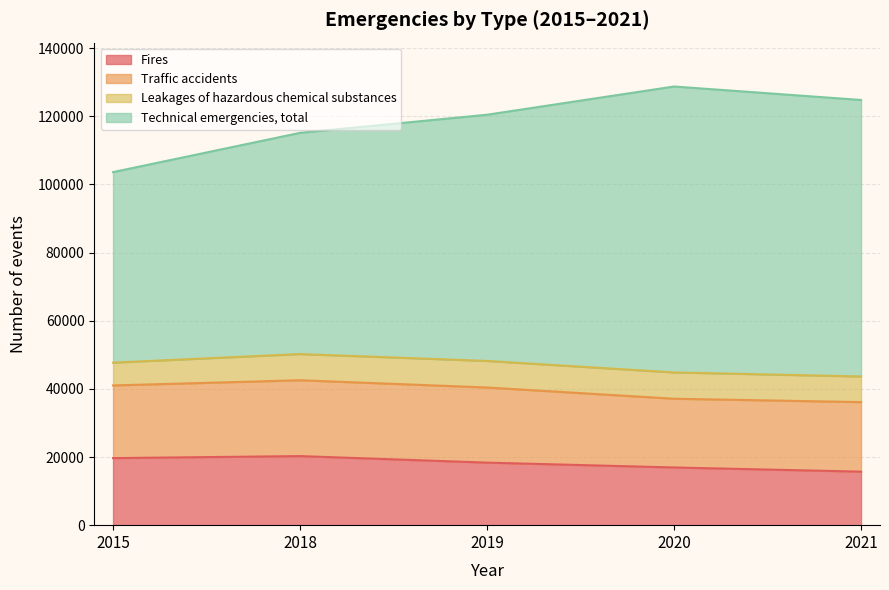

How many data points in Technical emergencies, total are above 120478?

2